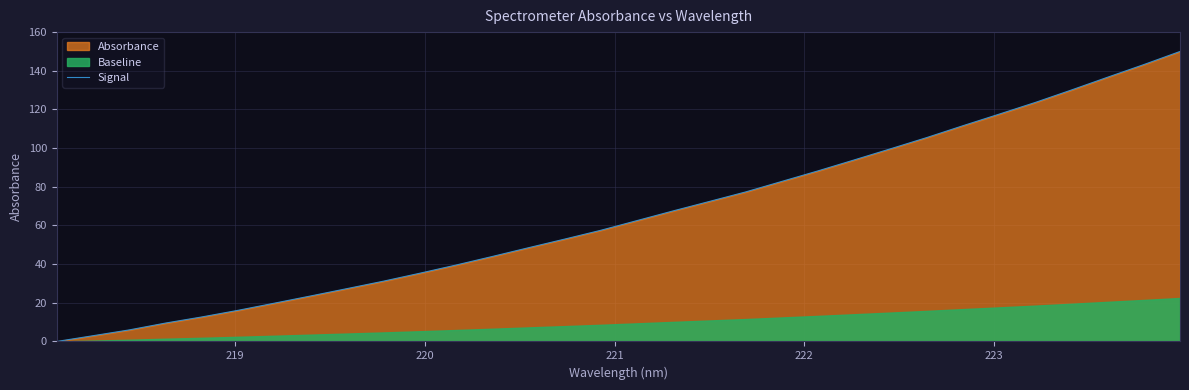

What is the label of the 28th point from the right?

222